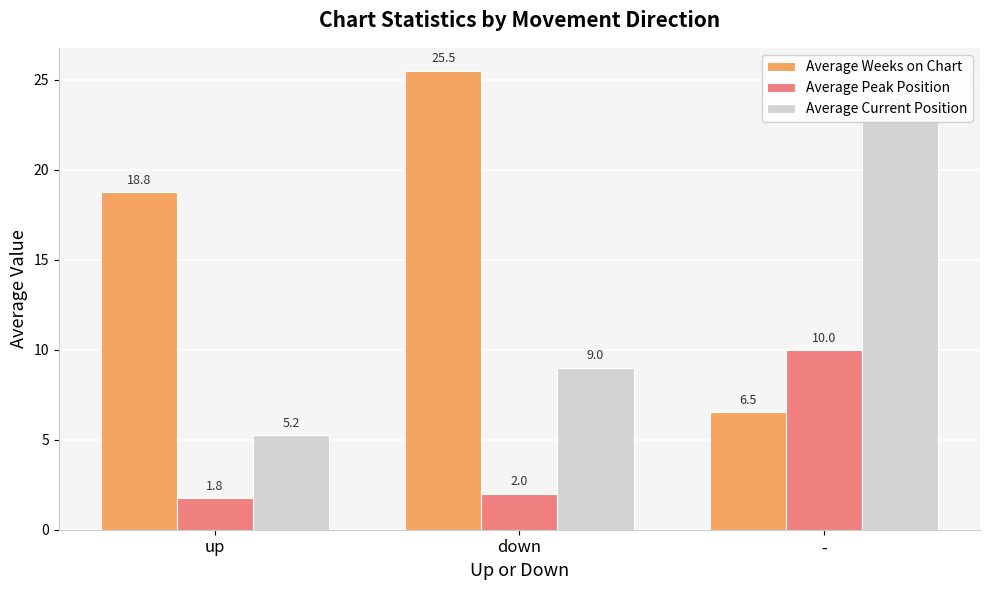

Which series has the widest spread of values?

Average Weeks on Chart